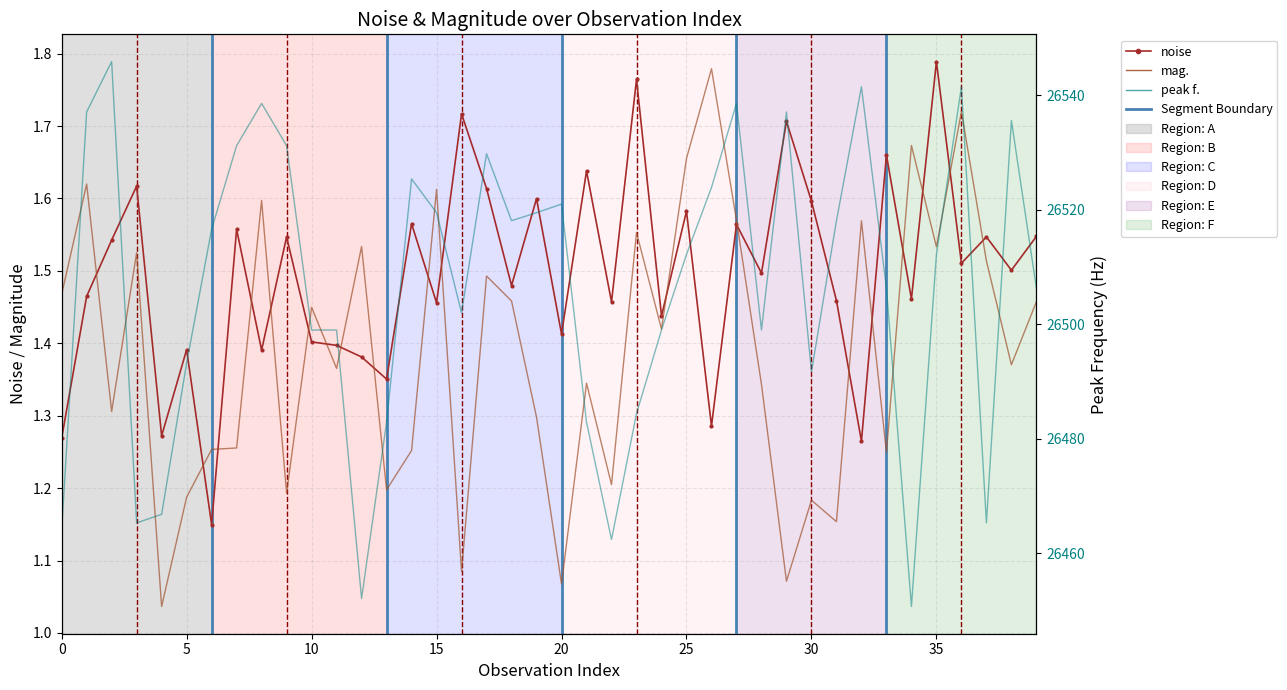

True or false: mag. has more than 1 points higher than both neighbors.

True